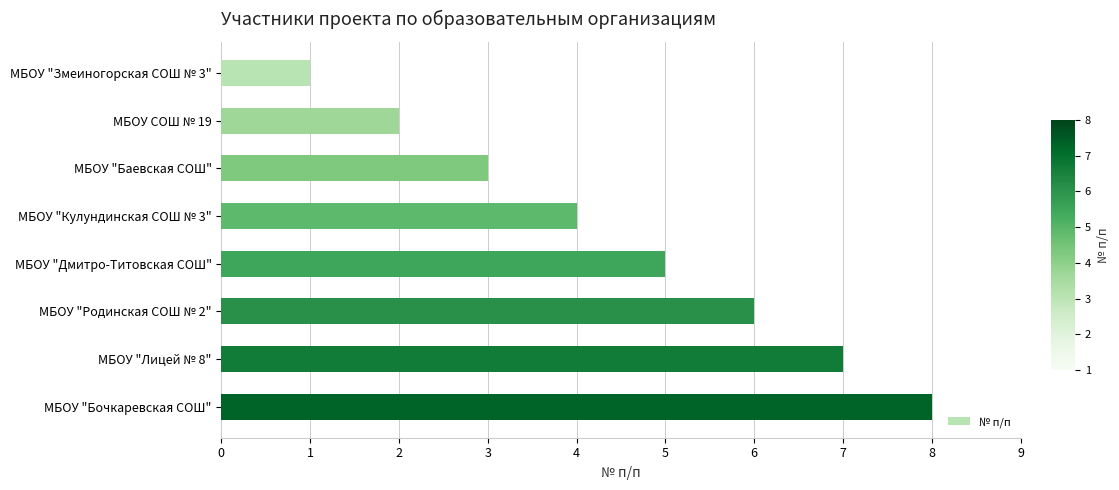

Rank the categories by value from lowest to highest.

МБОУ "Змеиногорская СОШ № 3", МБОУ СОШ № 19, МБОУ "Баевская СОШ", МБОУ "Кулундинская СОШ № 3", МБОУ "Дмитро-Титовская СОШ", МБОУ "Родинская СОШ № 2", МБОУ "Лицей № 8", МБОУ "Бочкаревская СОШ"